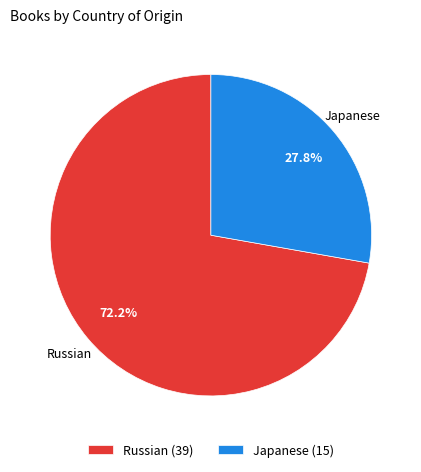

Which slice is the largest?

Russian